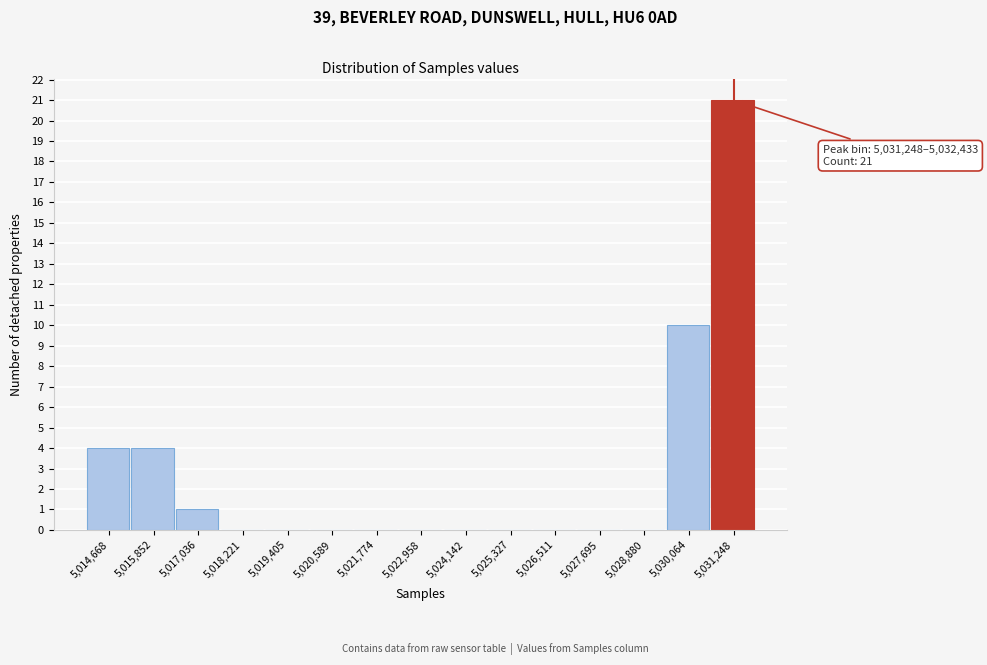

Reading left to right, what are all the values shown in this chart?

5,014,668=4	5,015,852=4	5,017,036=1	5,018,221=0	5,019,405=0	5,020,589=0	5,021,774=0	5,022,958=0	5,024,142=0	5,025,327=0	5,026,511=0	5,027,695=0	5,028,880=0	5,030,064=10	5,031,248=21